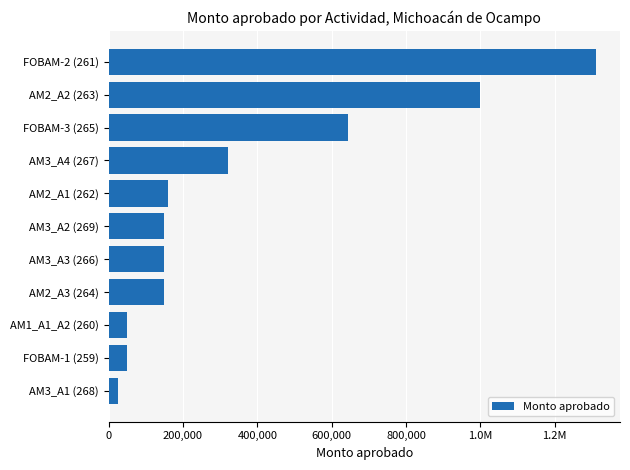

Does the chart contain any negative values?

No